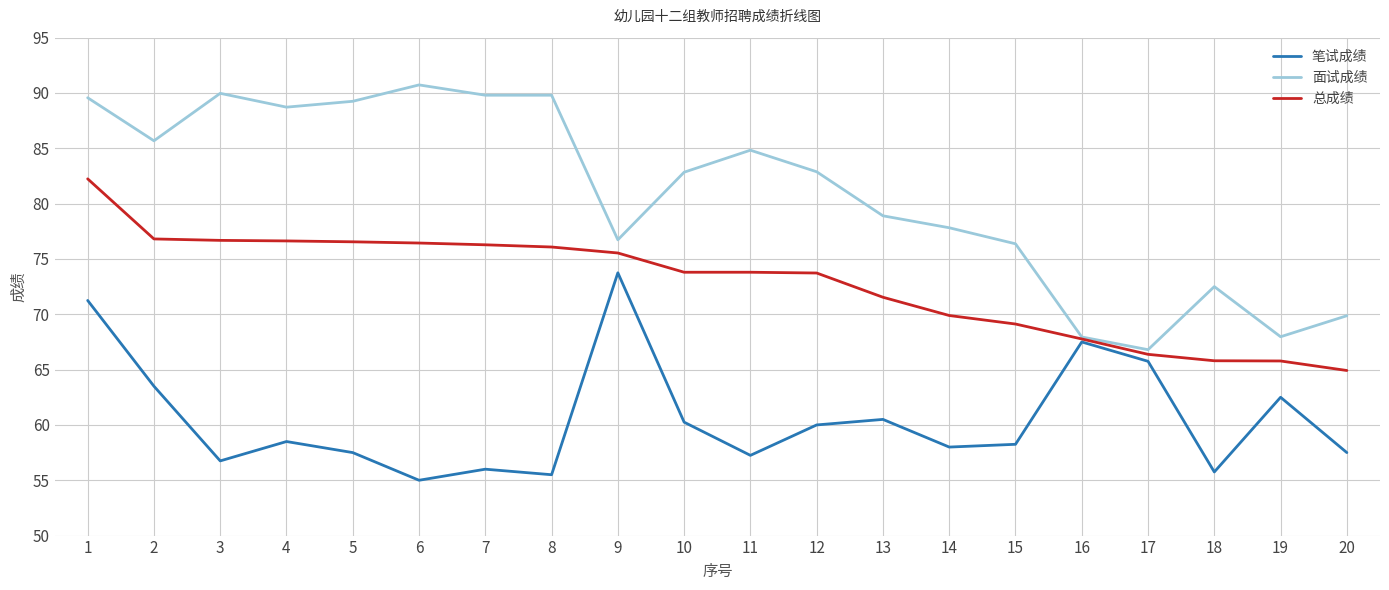

Where is the first local maximum for 笔试成绩?

4